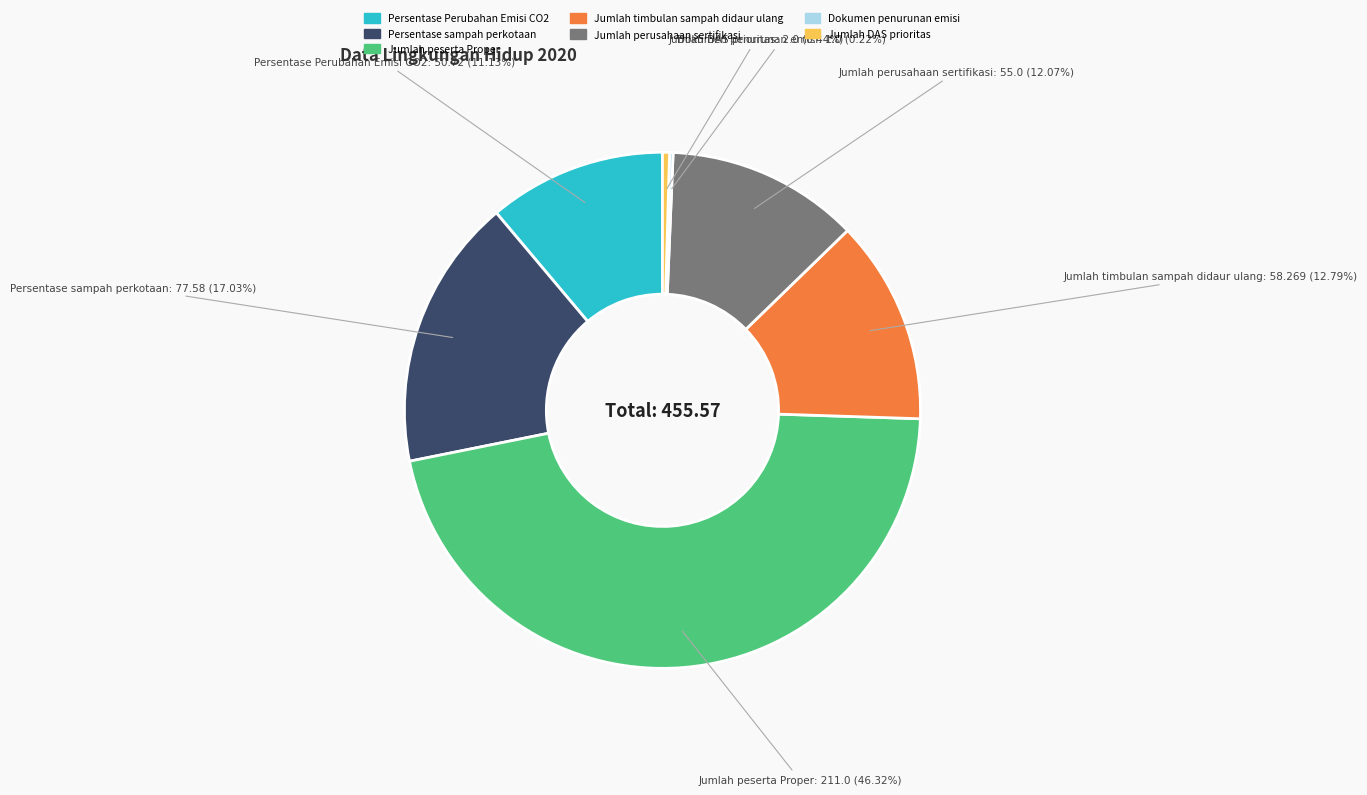

Between Jumlah DAS prioritas and Jumlah peserta Proper, which is larger?

Jumlah peserta Proper